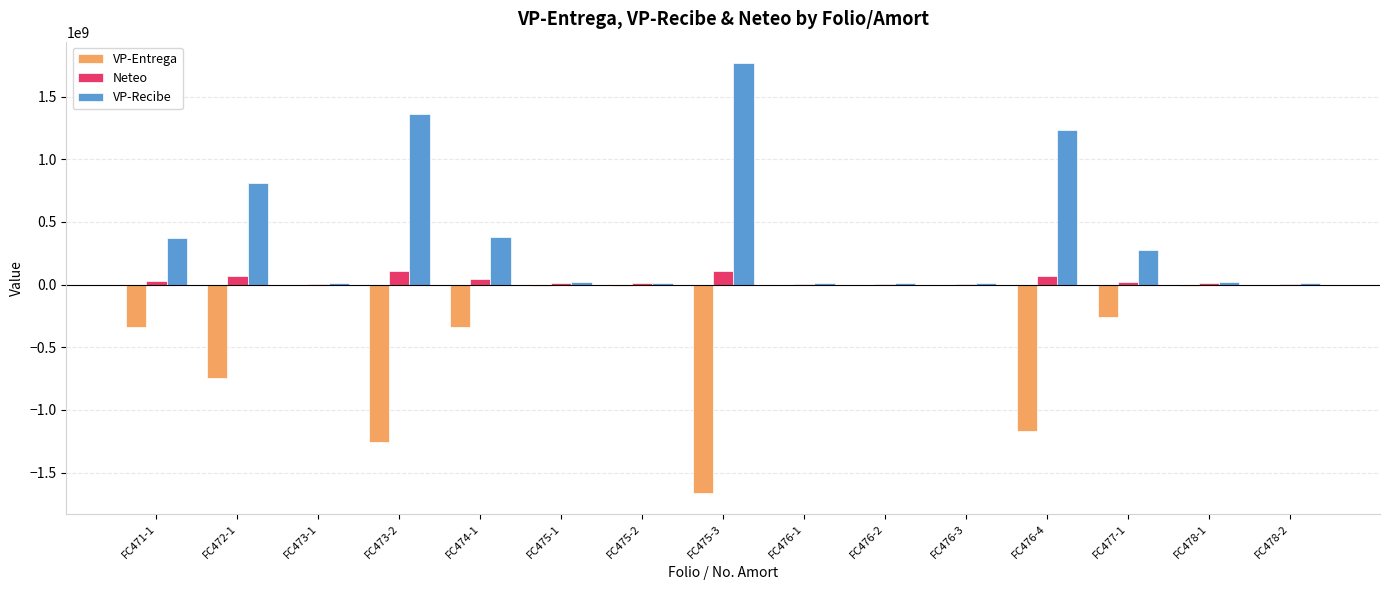

Which category has the highest value across all series?

FC475-3